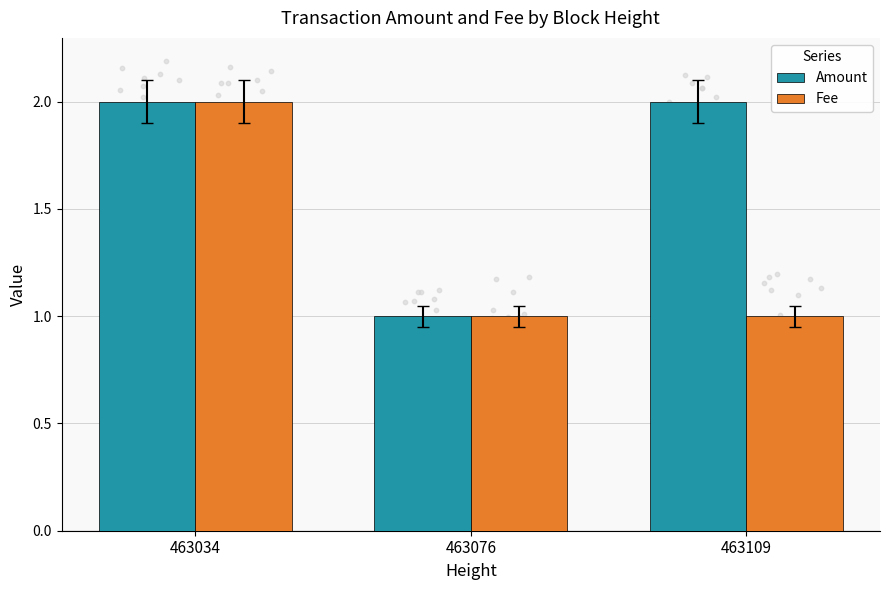

What is the total value across all series at 463034?

4